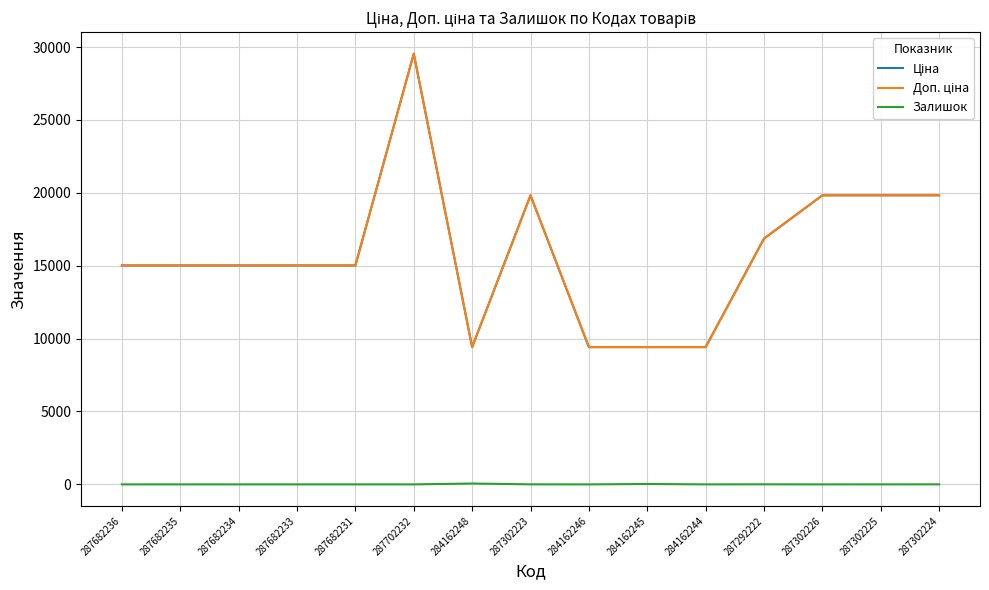

Is this an area chart (filled region under the line)?

No